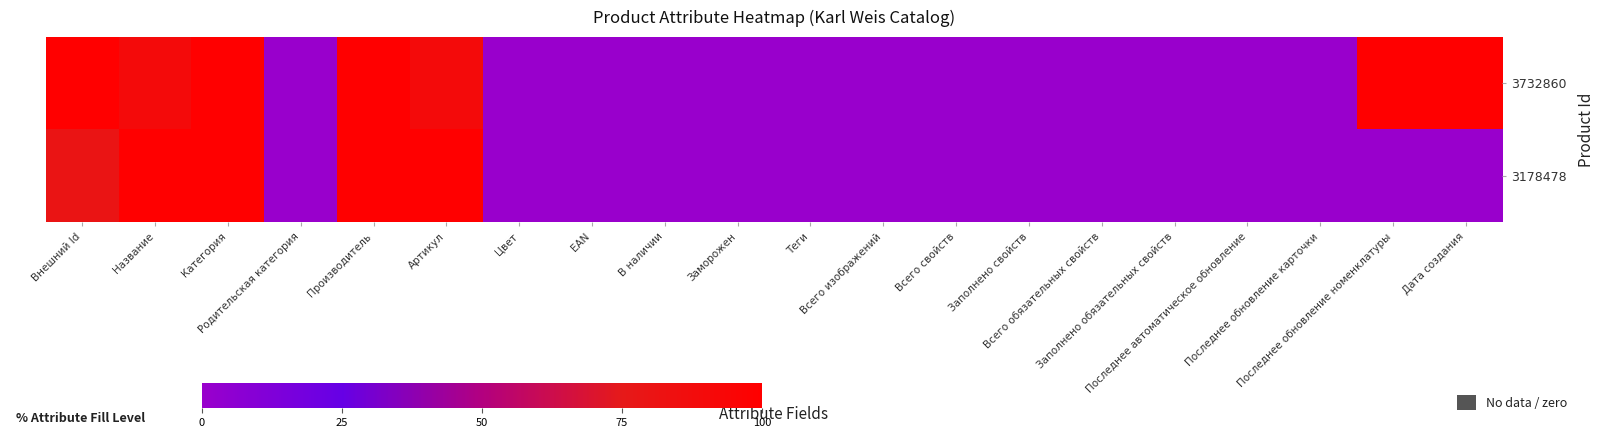

Which series has the largest total across all categories?

3732860